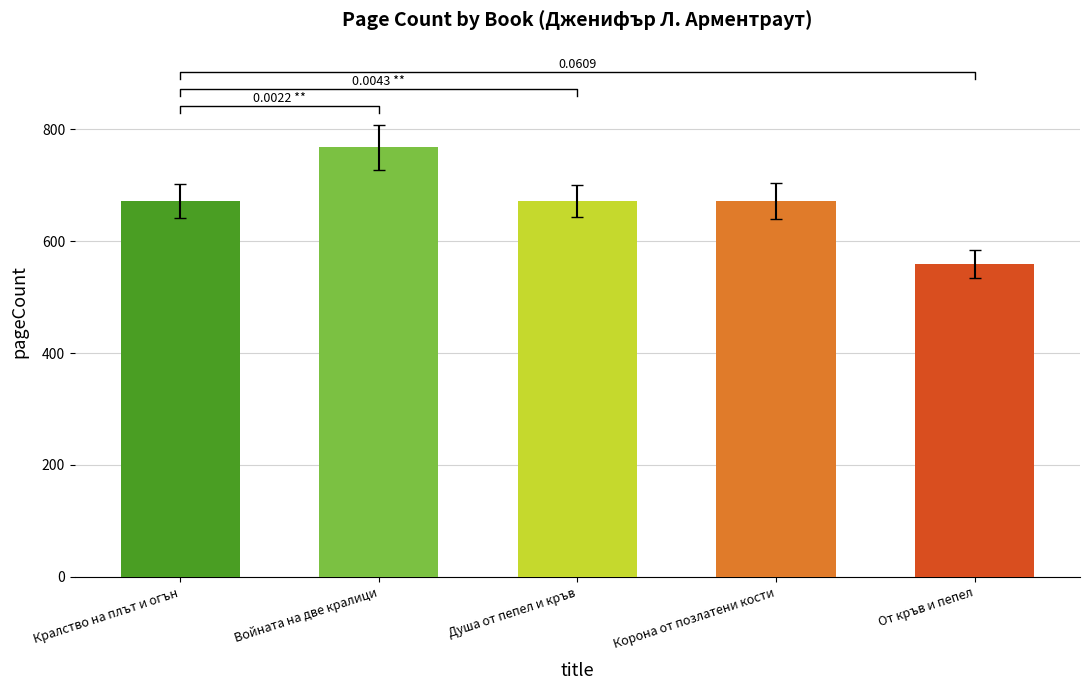

Reading left to right, extract all data points from this chart.

672	768	672	672	560